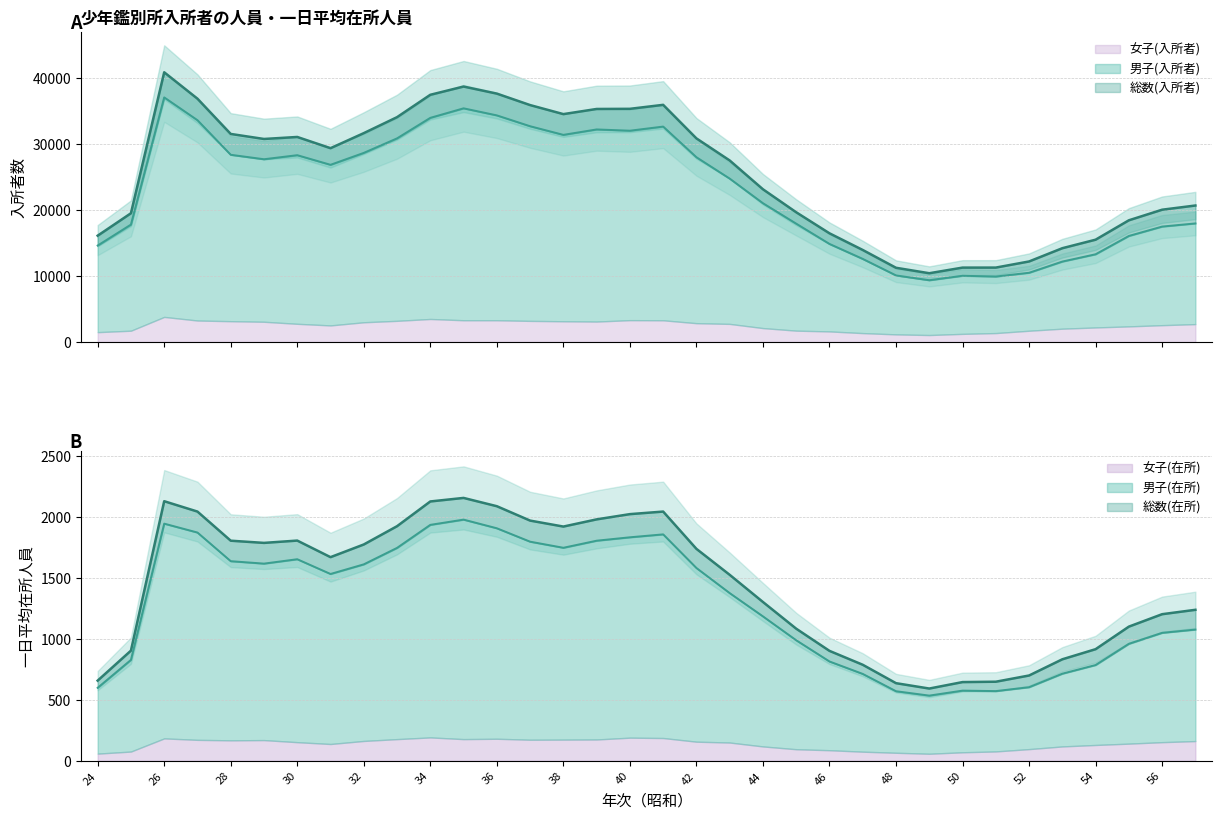

Where does the 総数(入所者) series first go above 29332?

26